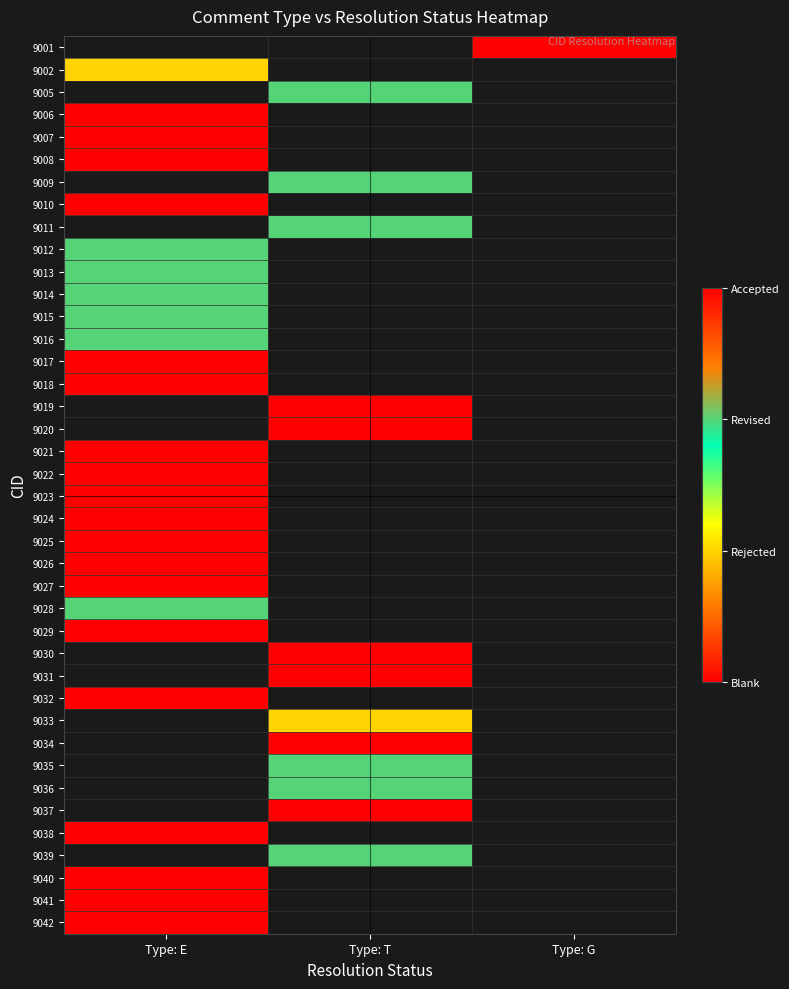

Between Type: T and Type: G, which is larger?

Type: G